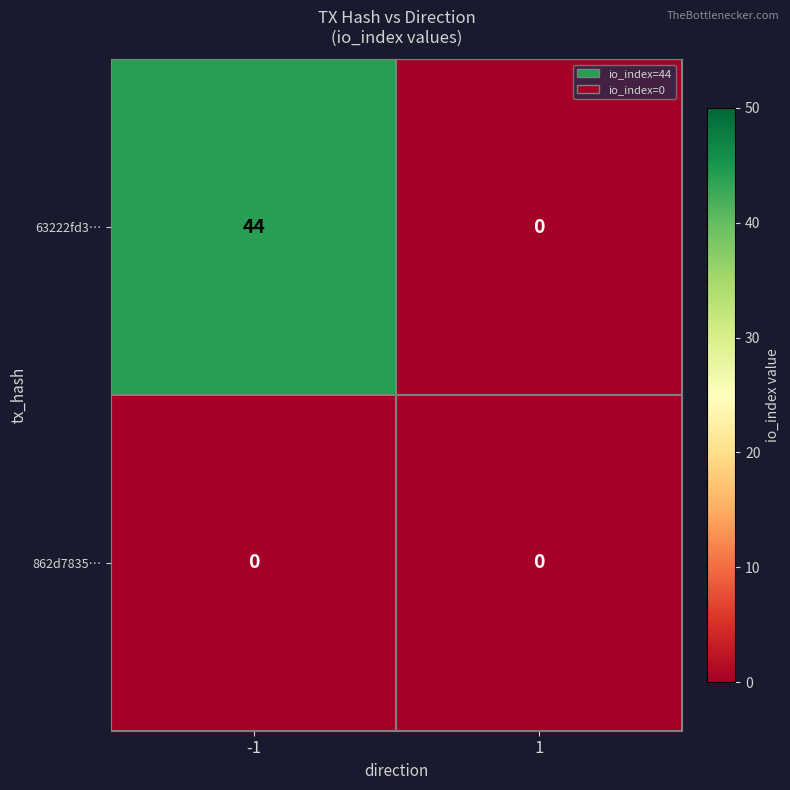

At how many categories does at least one series exceed 31?

1